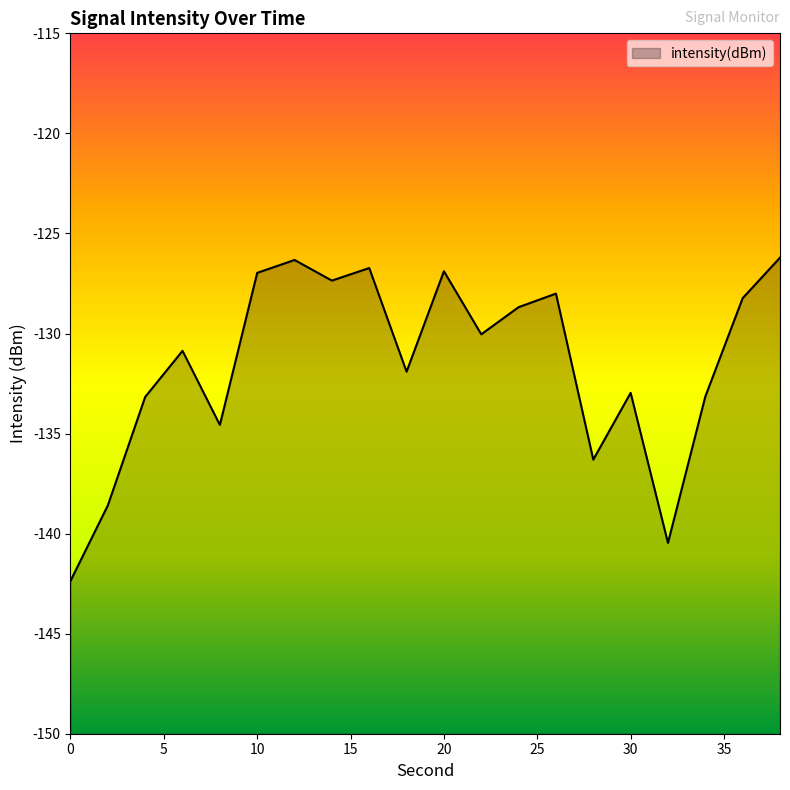

What is the value of the 7th point from the left?

-126.3